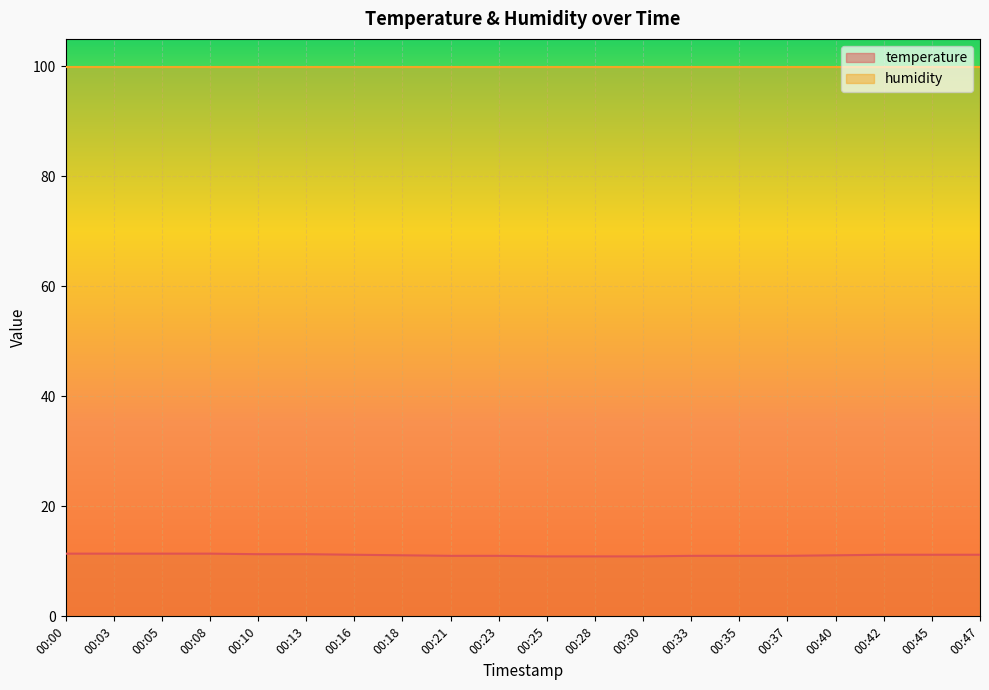

What is the minimum value for temperature?

10.9